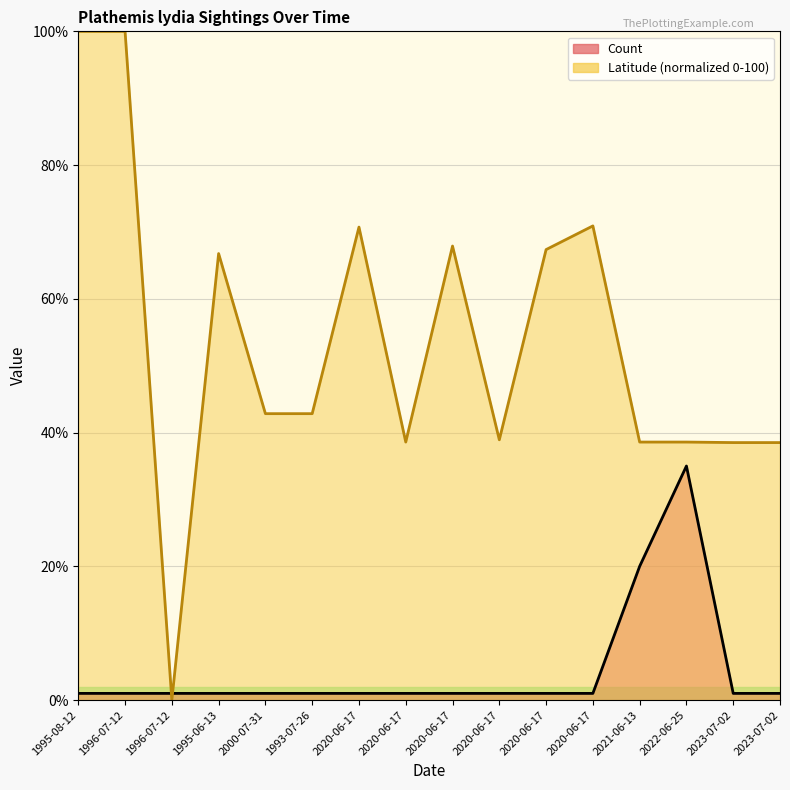

True or false: Count has a value of 1.7 at 1996-07-12.

False